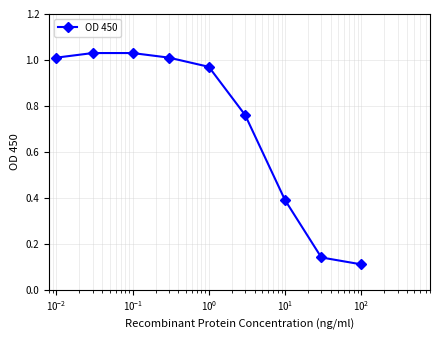

What is the difference between the maximum and second lowest values?

0.9